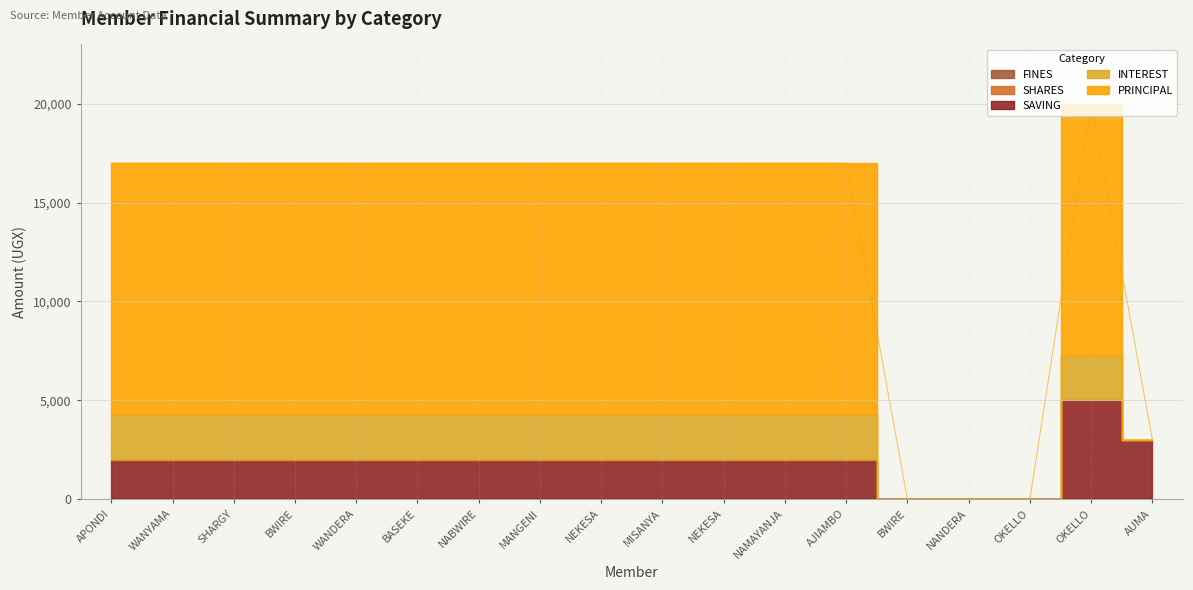

What is the maximum value shown in the chart?

12700